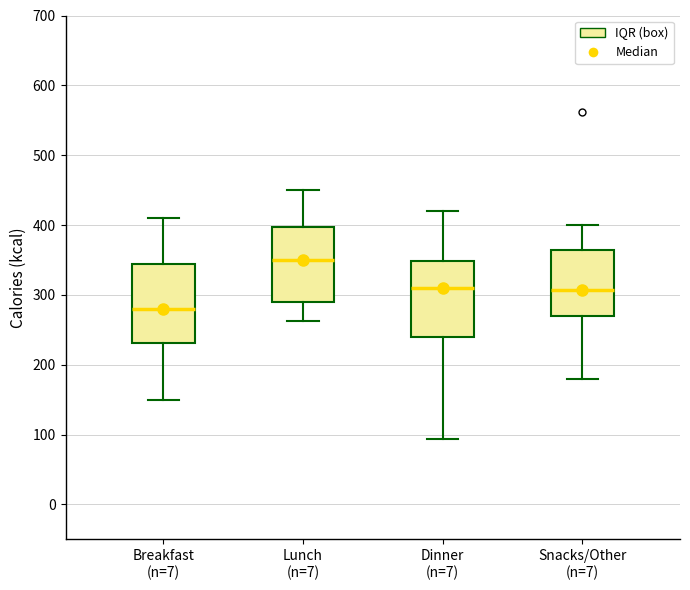

Where is the upper edge of the box for Snacks/Other (n=7) on the y-axis? The values are not printed on the chart, so give them approximately, as read against the axis.

370